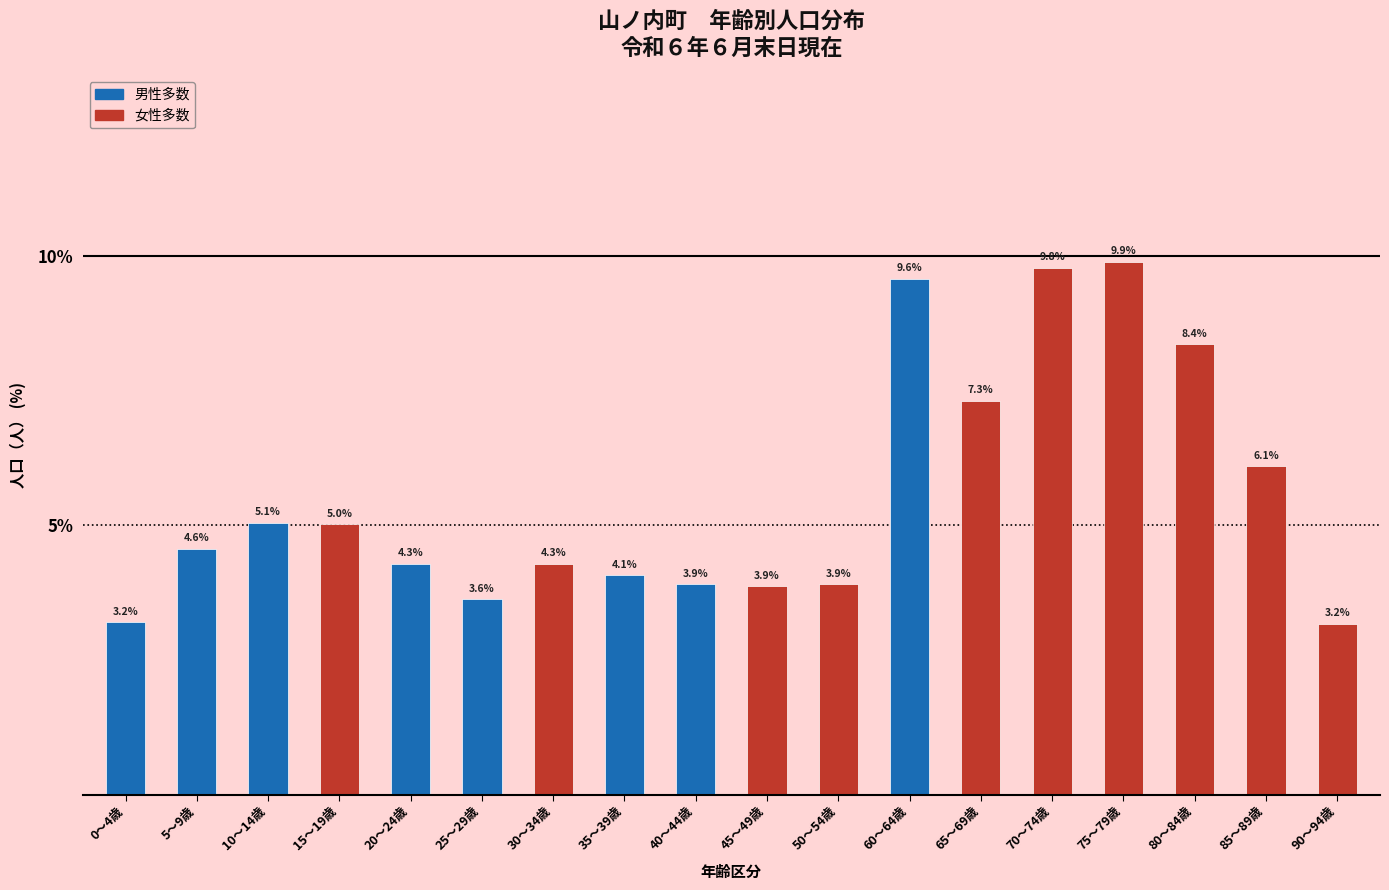

Reading right to left, list all the values displayed in this chart.

3.2	6.1	8.4	9.9	9.8	7.3	9.6	3.9	3.9	3.9	4.1	4.3	3.6	4.3	5.0	5.1	4.6	3.2